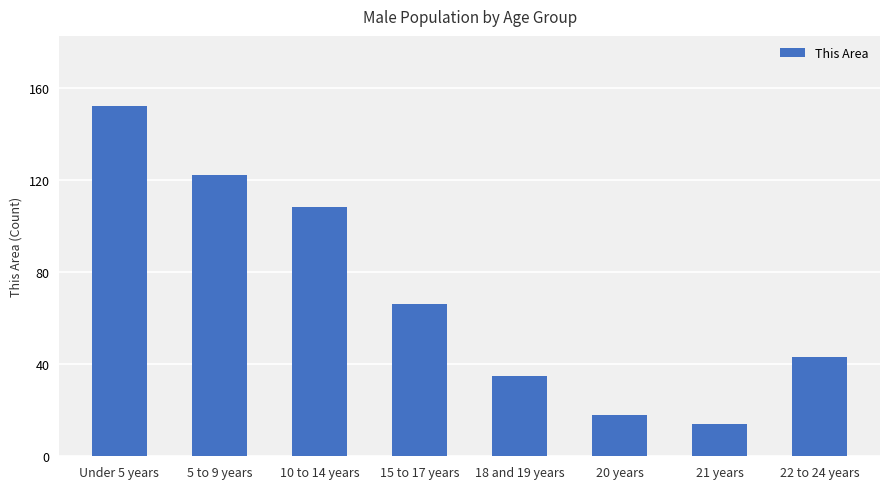

Rank the categories by value from highest to lowest.

Under 5 years, 5 to 9 years, 10 to 14 years, 15 to 17 years, 22 to 24 years, 18 and 19 years, 20 years, 21 years